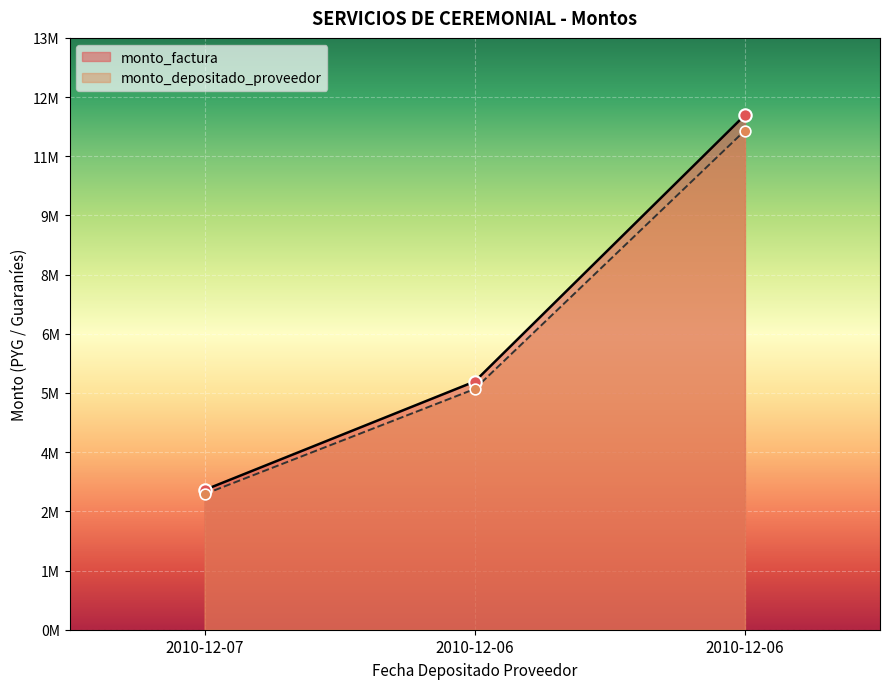

At how many categories does at least one series exceed 5676083?

2